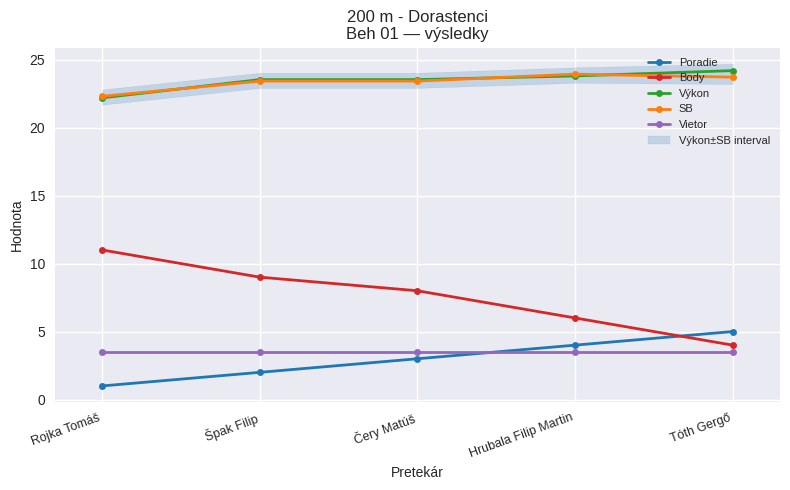

Which series has the largest total across all categories?

Výkon